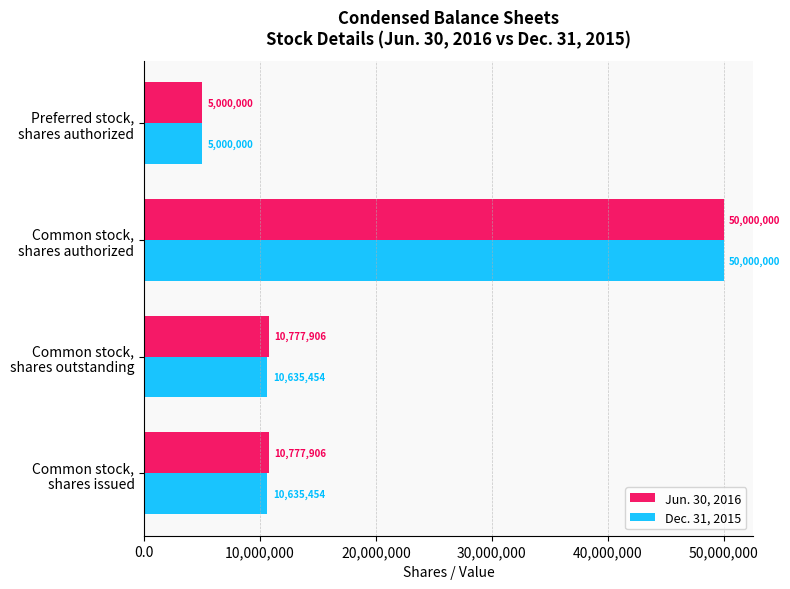

How many Jun. 30, 2016 values are between 10777906 and 50000000?

3